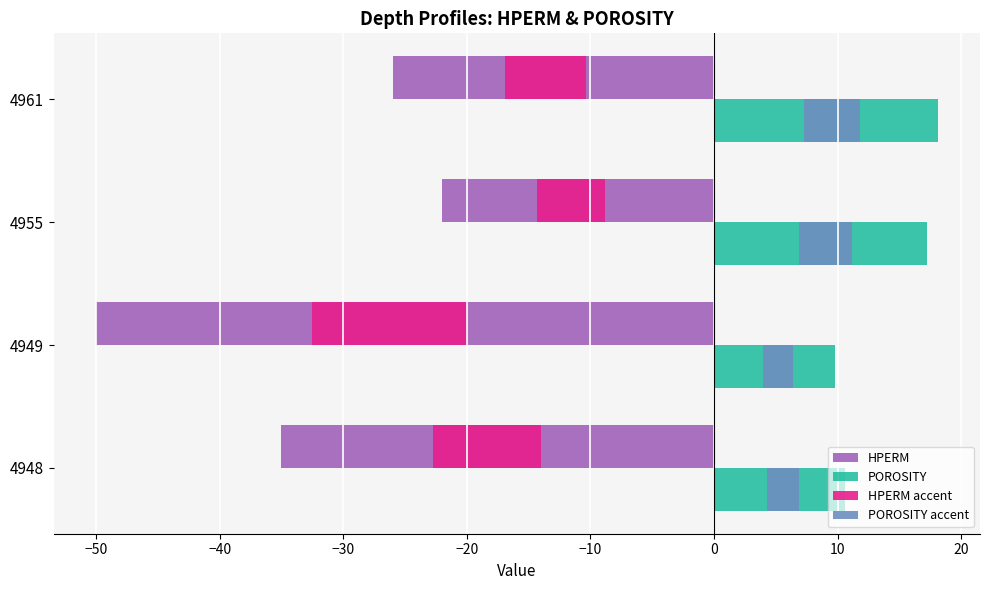

Is it true that POROSITY accent equals 4.4 at 4948?

False